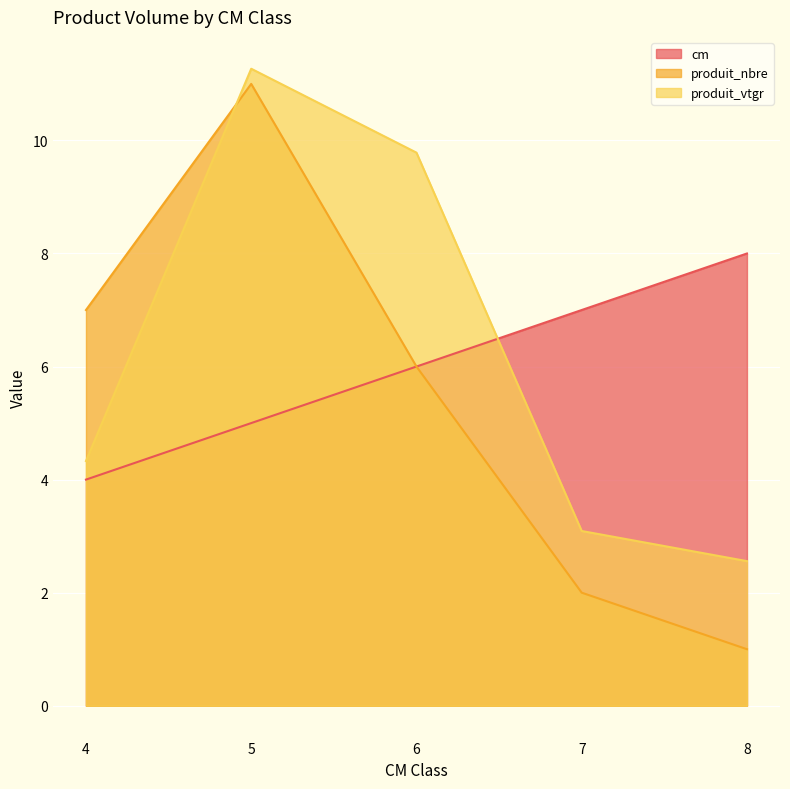

True or false: produit_nbre has a value of 11.0 at 5.

True